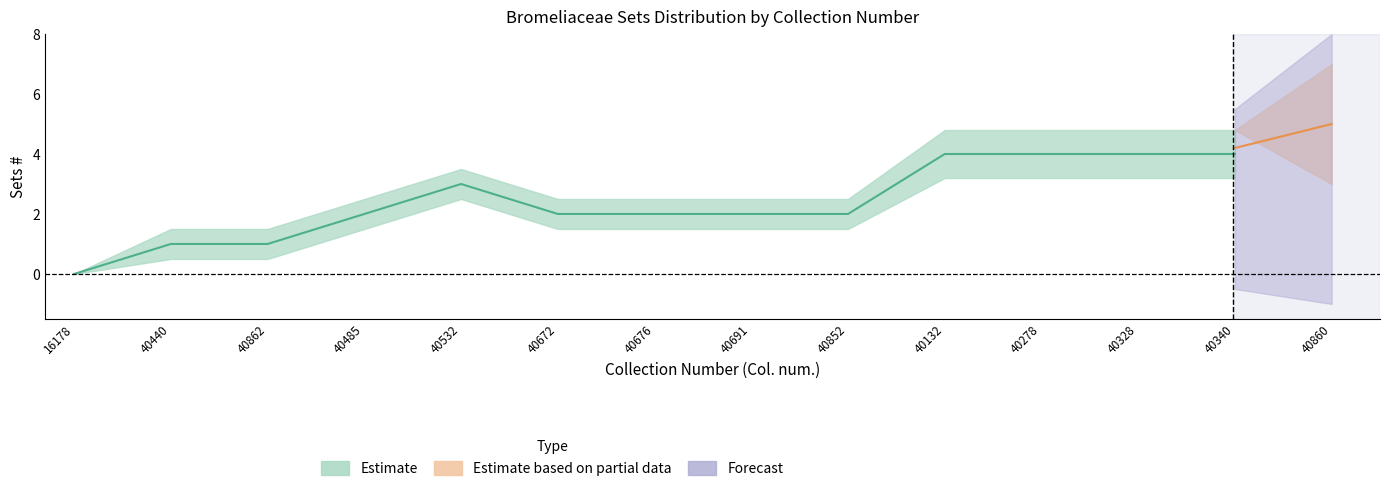

Is this an area chart (filled region under the line)?

No